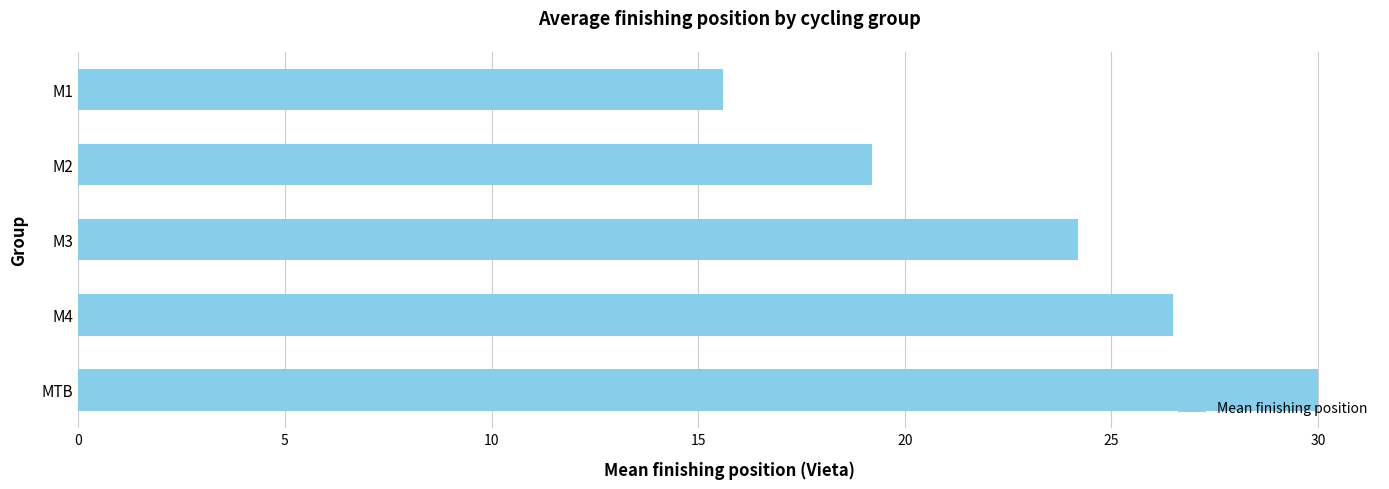

What is the ratio of the value at M2 to the value at MTB?

0.6